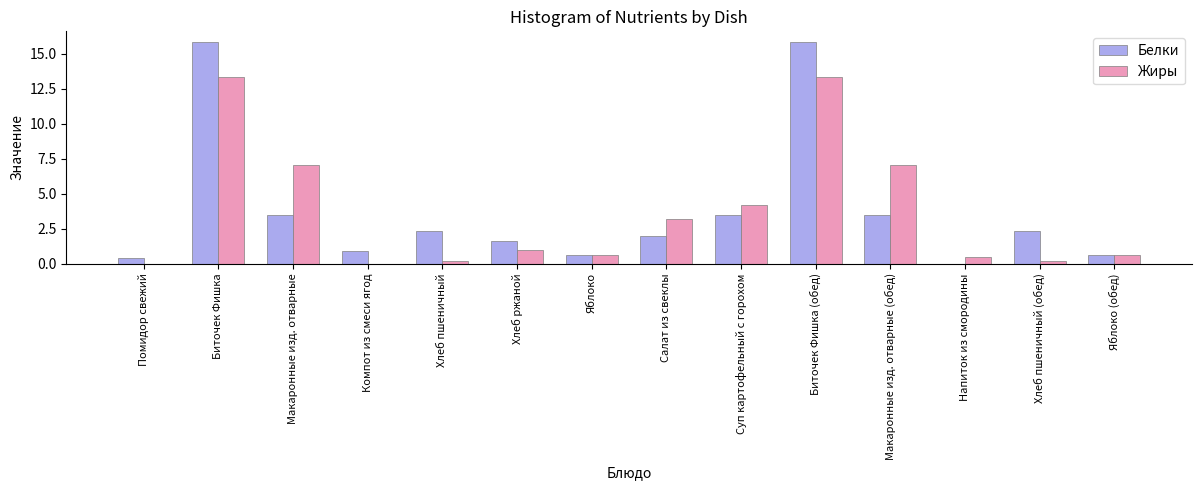

What is the sum of the Жиры values at Напиток из смородины and Суп картофельный с горохом?

4.7